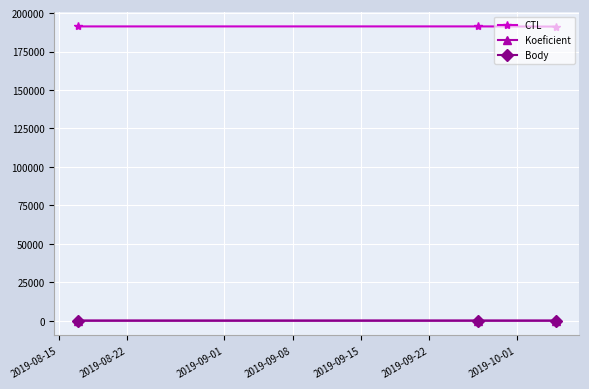

What is the value of the CTL point at the 3rd from the left?

191221.0